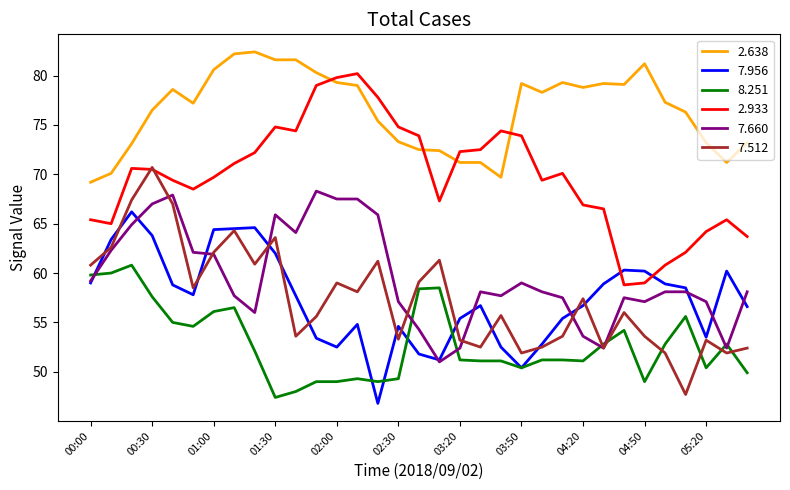

Which series has the largest total across all categories?

2.638